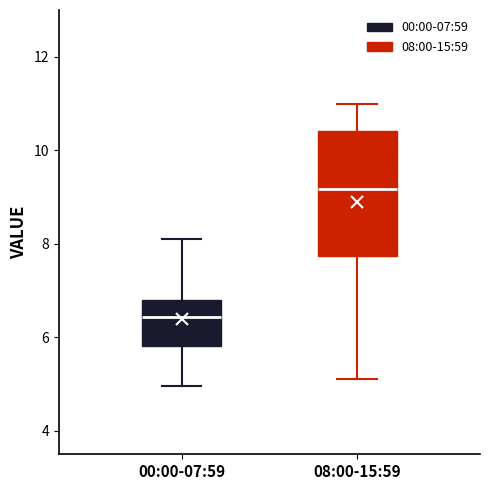

Reading left to right, transcribe this box plot: for each box, give where its median line is, the range the box spans, and where its two whiskers end, as read against the y-axis. The values are not printed on the chart, so give them approximately, as read against the axis.

00:00-07:59: median 6.4, box 5.8 to 6.8, whiskers 5.0 to 8.2
08:00-15:59: median 9.2, box 7.8 to 10.4, whiskers 5.2 to 11.0